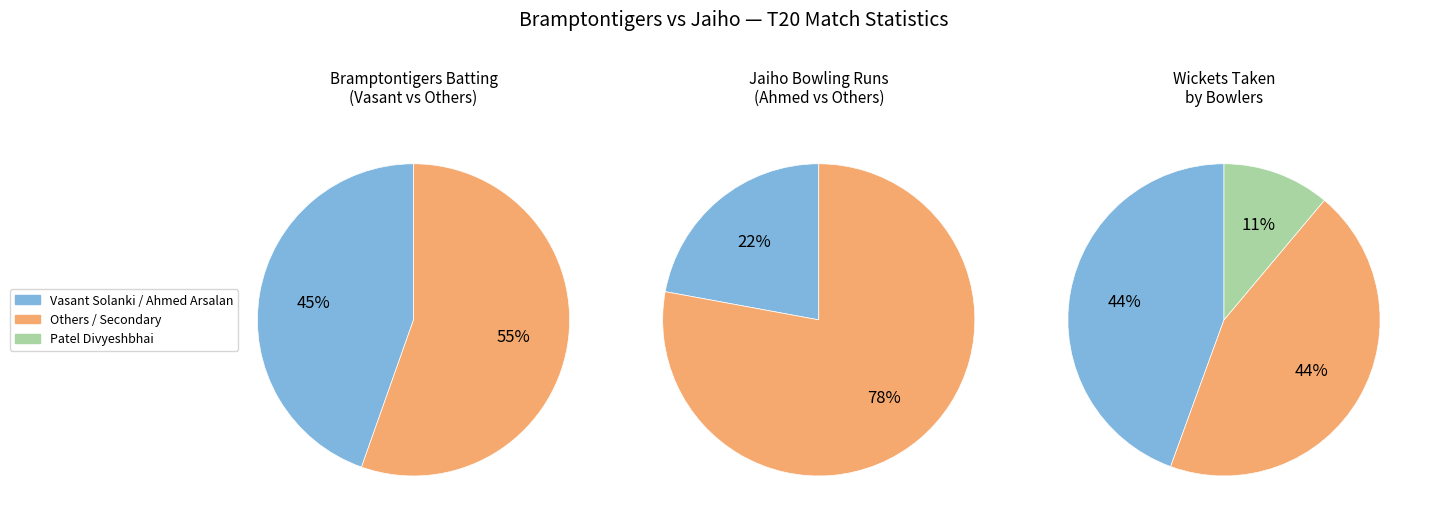

Rank the series by their maximum value, from lowest to highest.

Jaiho, Bramptontigers